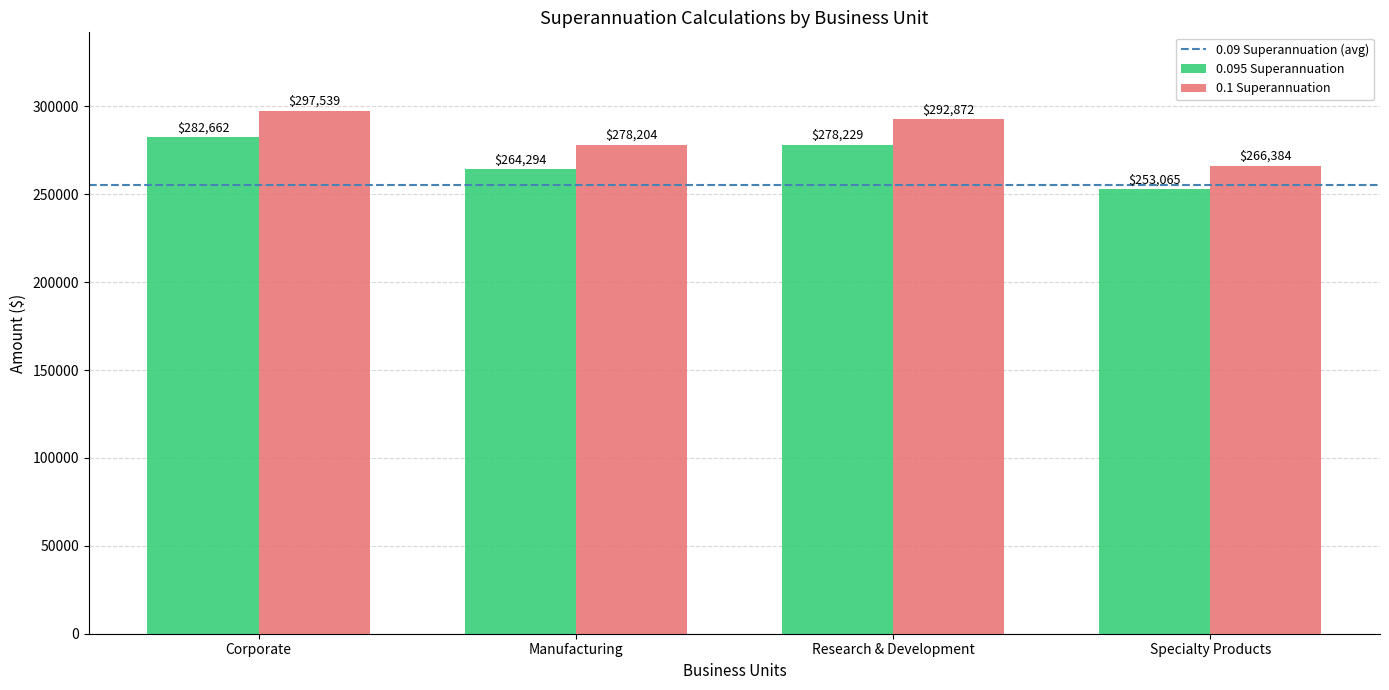

Which category has the highest value across all series?

Corporate